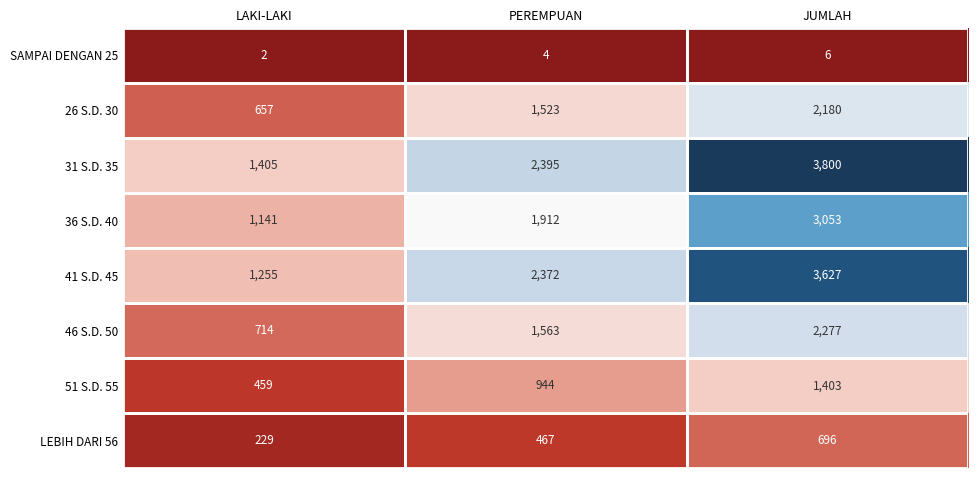

Which series has the largest total across all categories?

31 S.D. 35